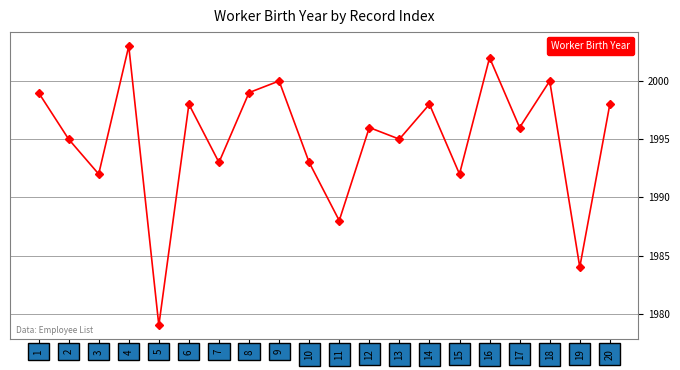

What is the sum of the values at 12 and 16?

3998